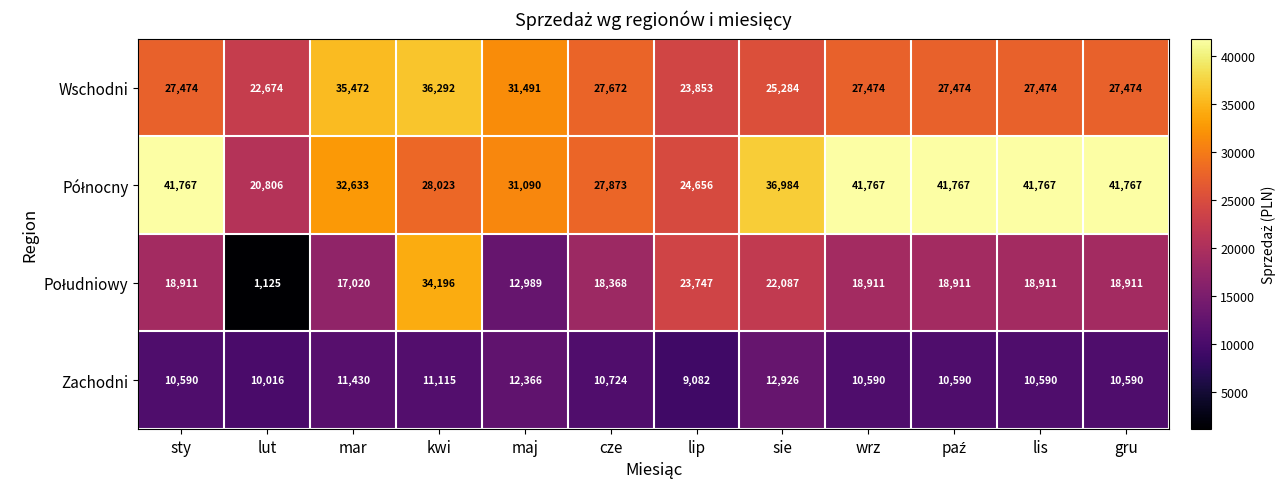

Count the number of categories in the chart.

12